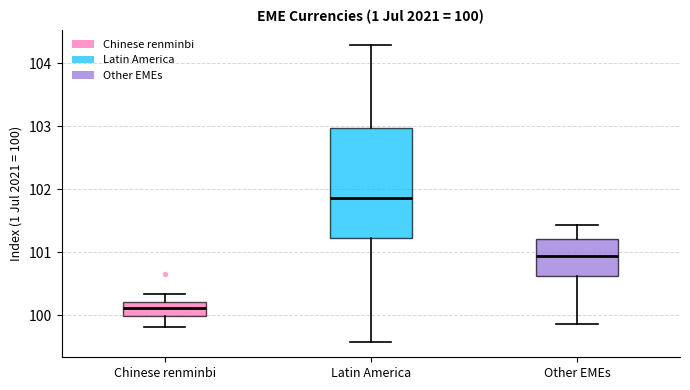

Which box's median line is the highest?

Latin America